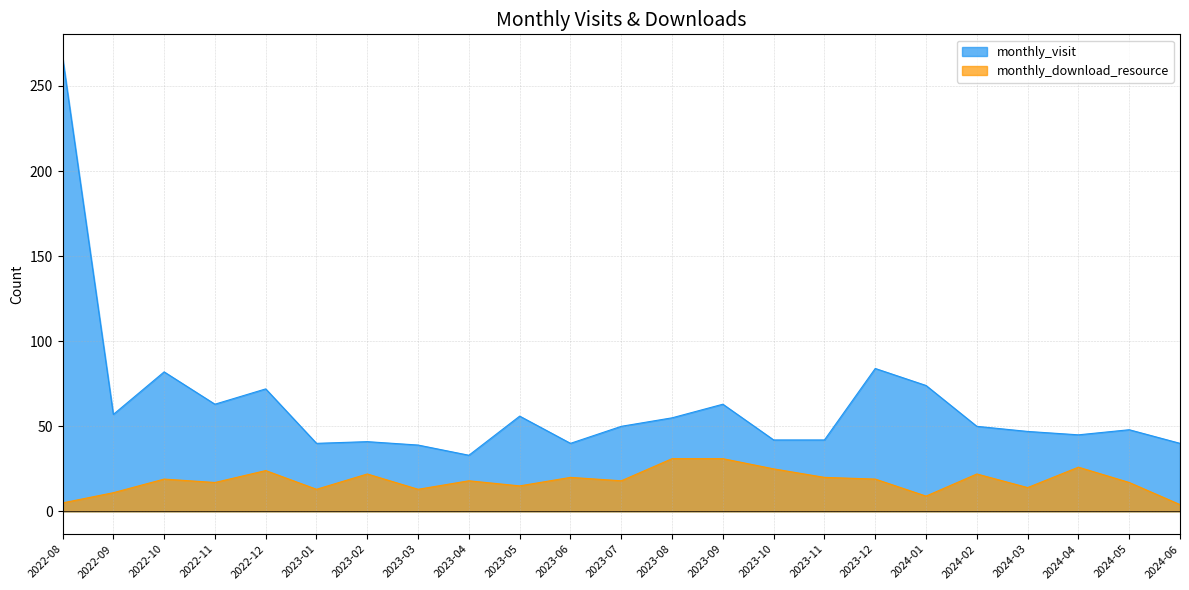

What is the label of the 6th point from the left?

2023-01